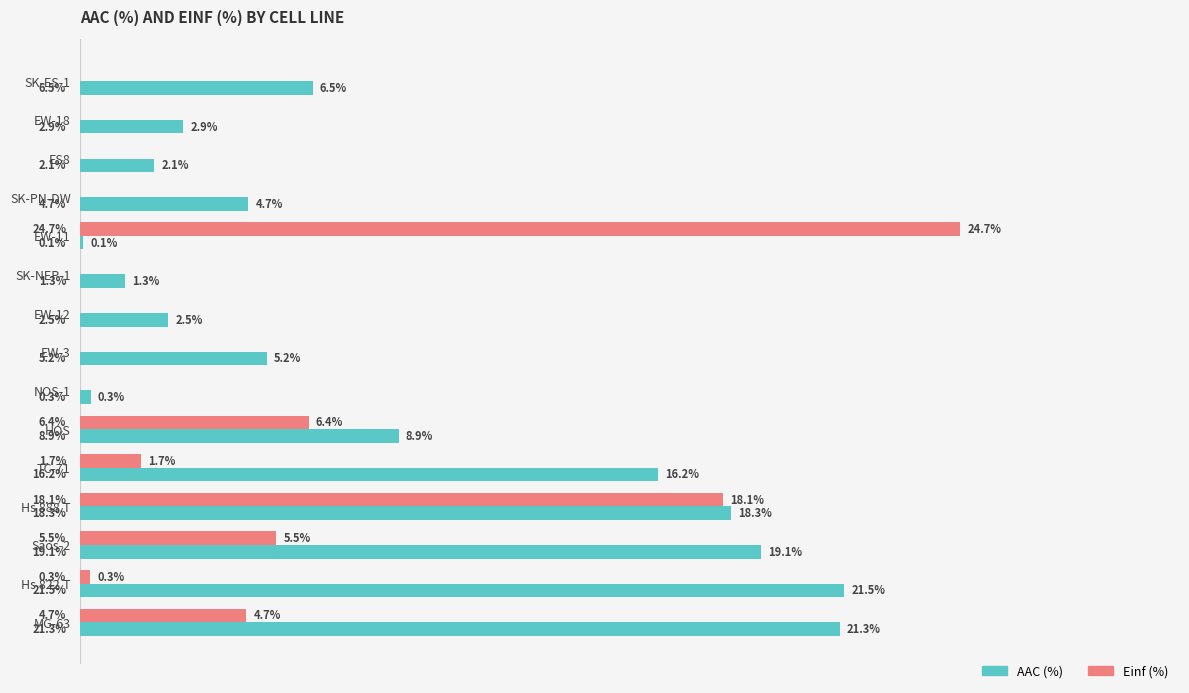

Which series has the largest total across all categories?

AAC (%)